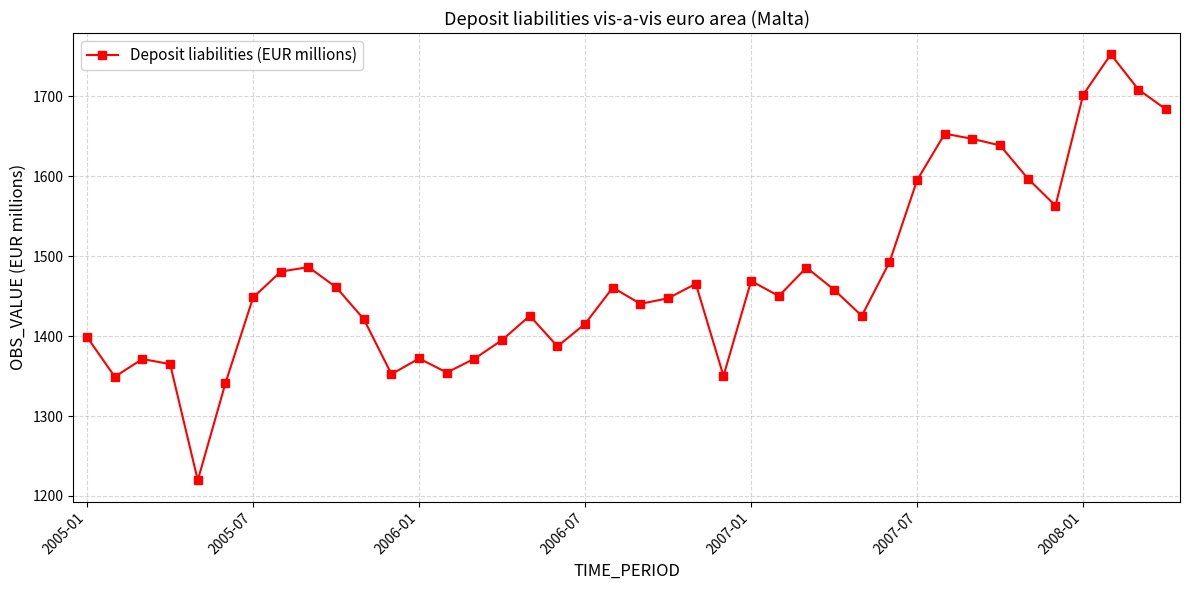

What is the difference between the second highest and minimum values?

488.9